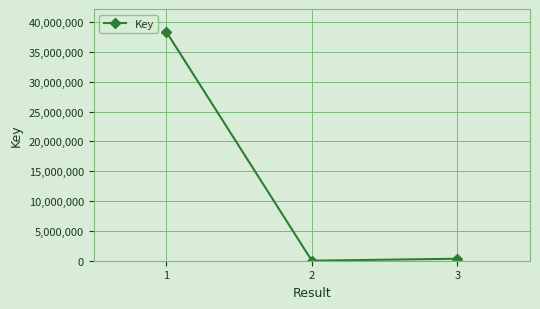

The value at 1 is 38346627. True or false?

True